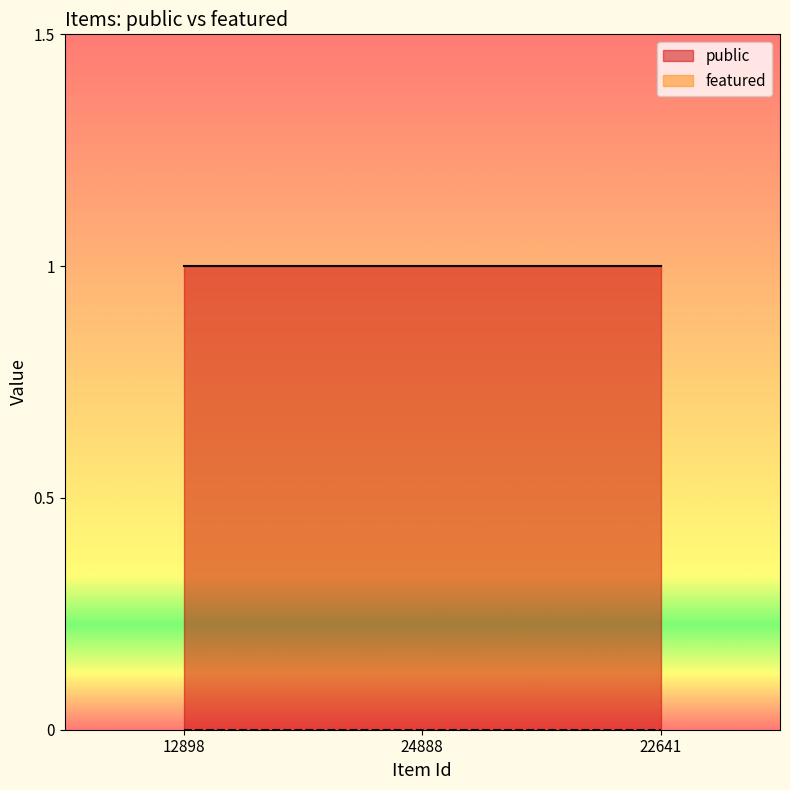

Reading right to left, what are all the values shown in this chart?

public: 1	1	1
featured: 0	0	0